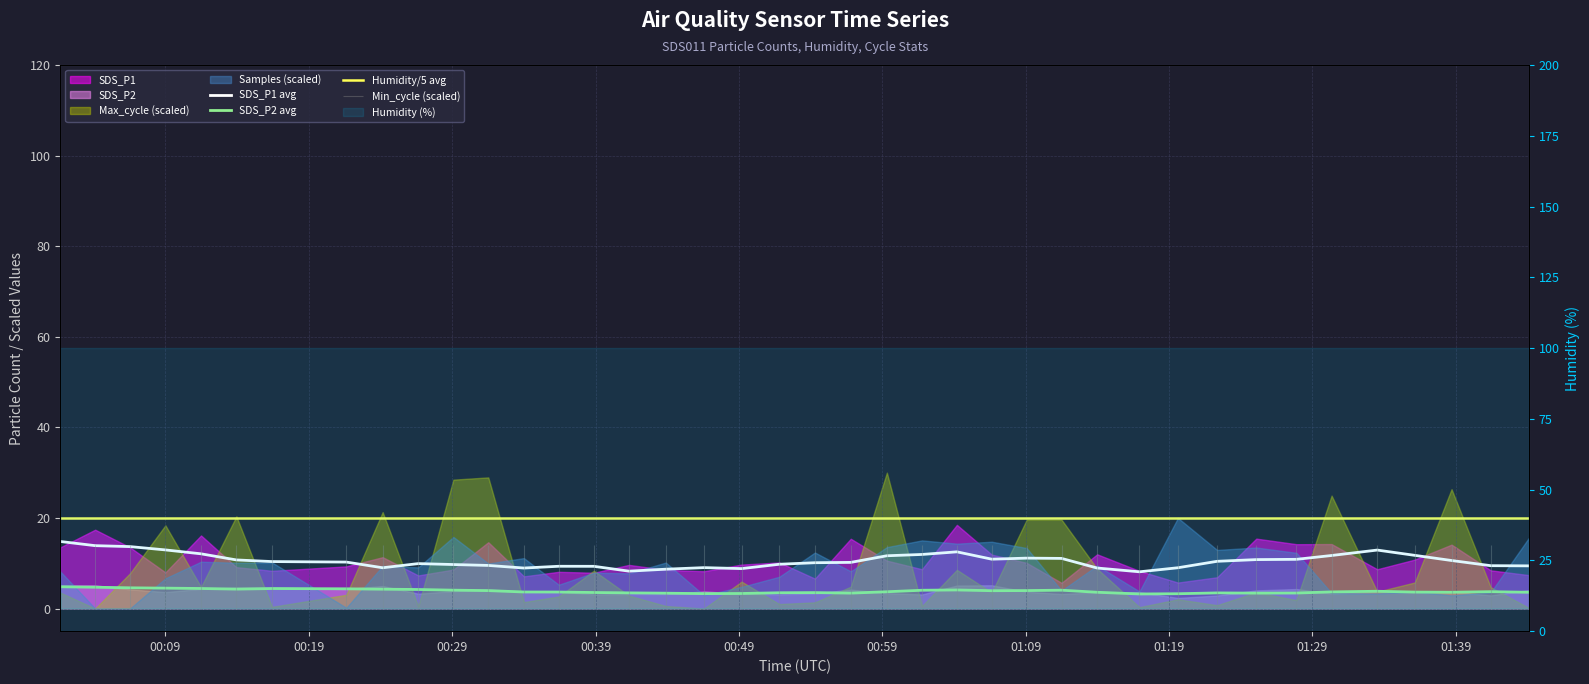

What is the difference between the highest and lowest values at 01:39?

15.8